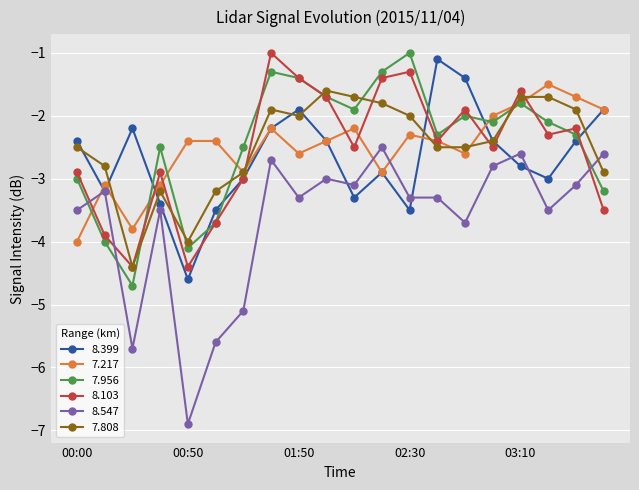

How many categories are shown in the chart?

20